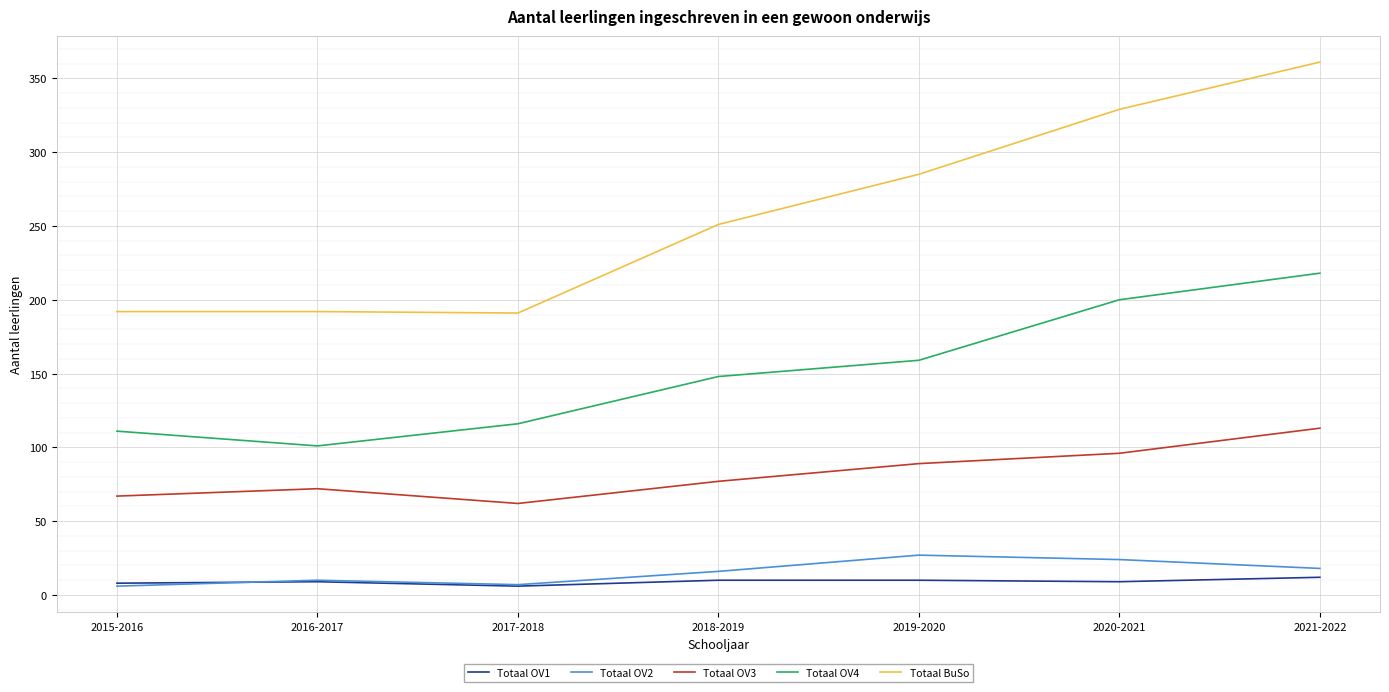

What is the total value across all series at 2015-2016?

384